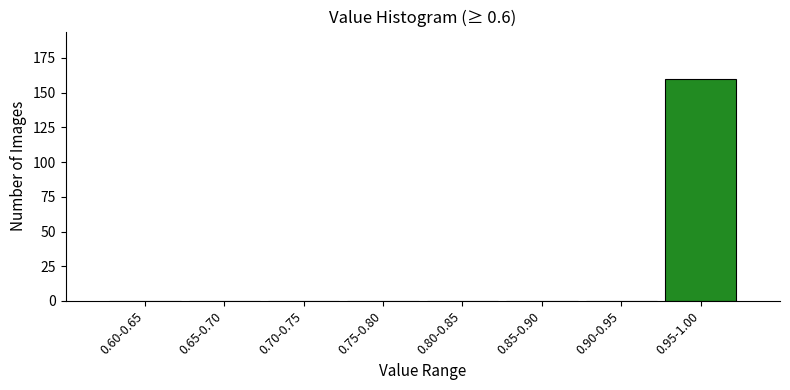

Reading left to right, extract all data points from this chart.

0.60-0.65=0	0.65-0.70=0	0.70-0.75=0	0.75-0.80=0	0.80-0.85=0	0.85-0.90=0	0.90-0.95=0	0.95-1.00=160